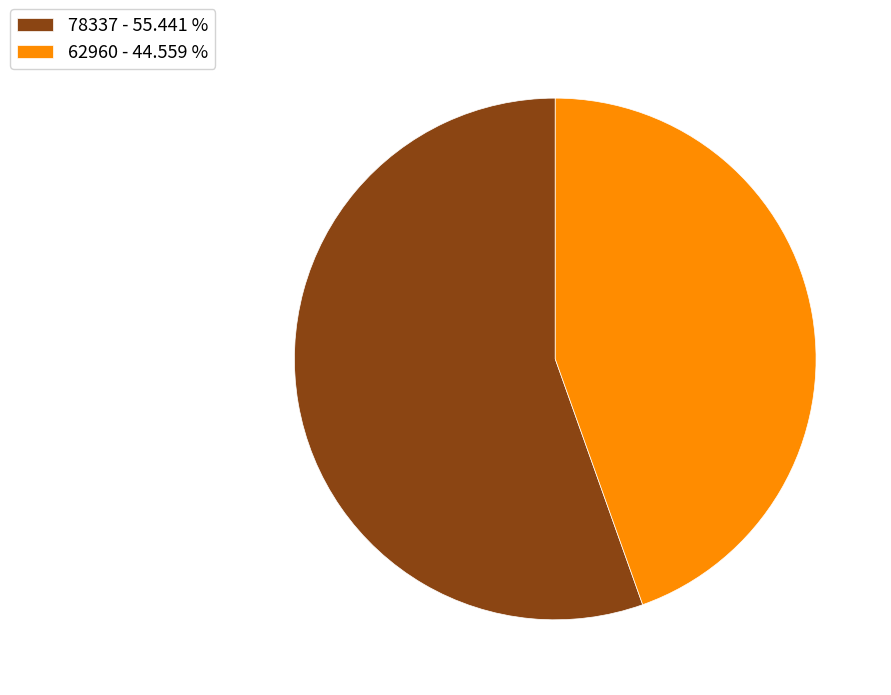

Do 78337 - 55.441 % and 62960 - 44.559 % together represent more than half of the pie?

Yes